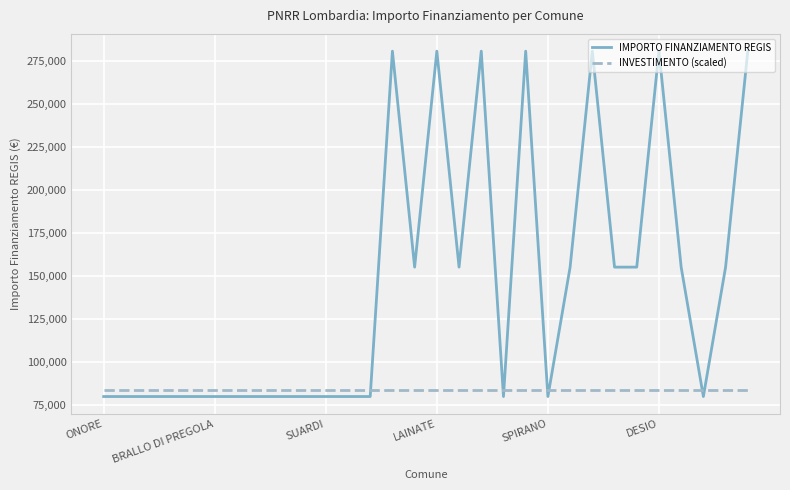

Which series ends up on top after the final intersection of INVESTIMENTO (scaled) and IMPORTO FINANZIAMENTO REGIS?

IMPORTO FINANZIAMENTO REGIS